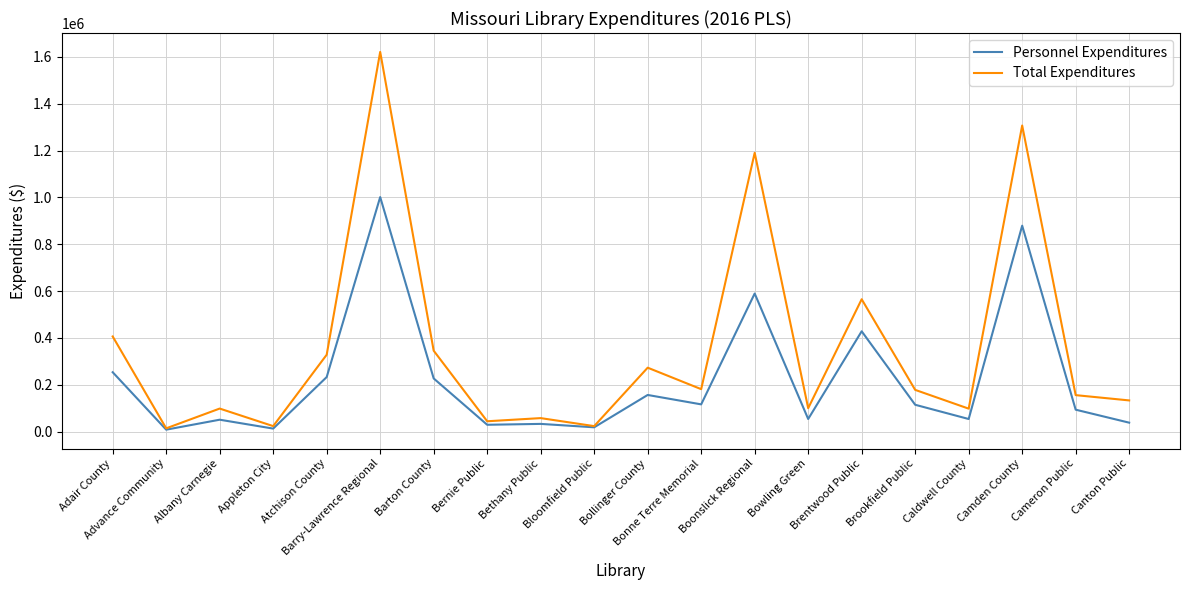

Which series has the widest spread of values?

Total Expenditures